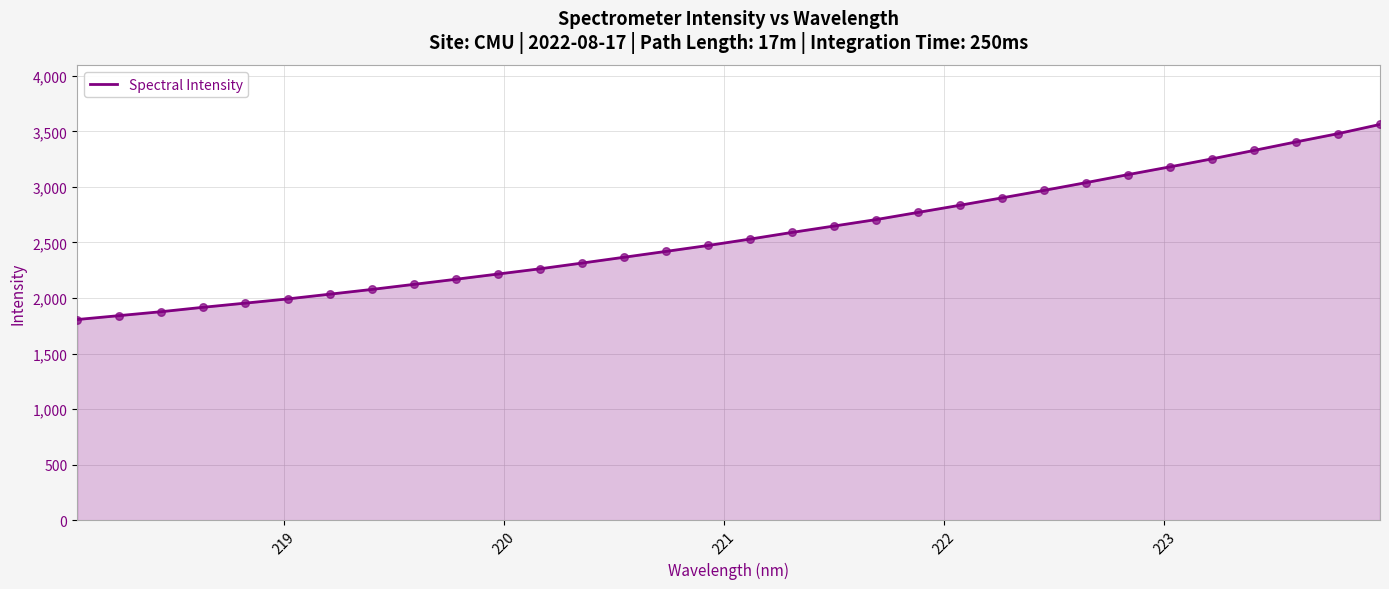

What is the minimum value shown in the chart?

1806.0